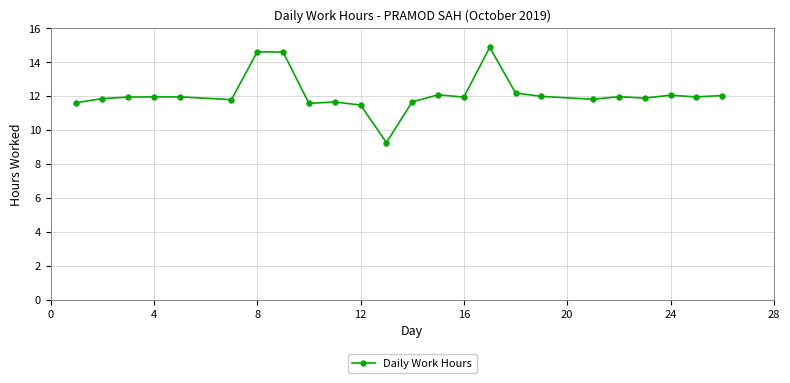

What is the sum of all values?

290.6